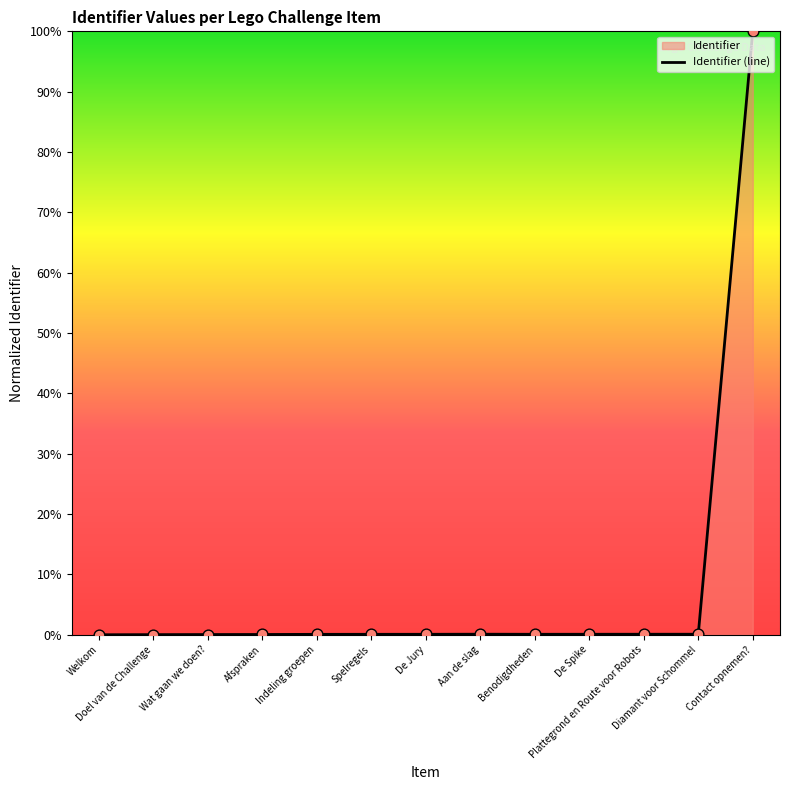

What is the change in value from Doel van de Challenge to Spelregels?

+0.1